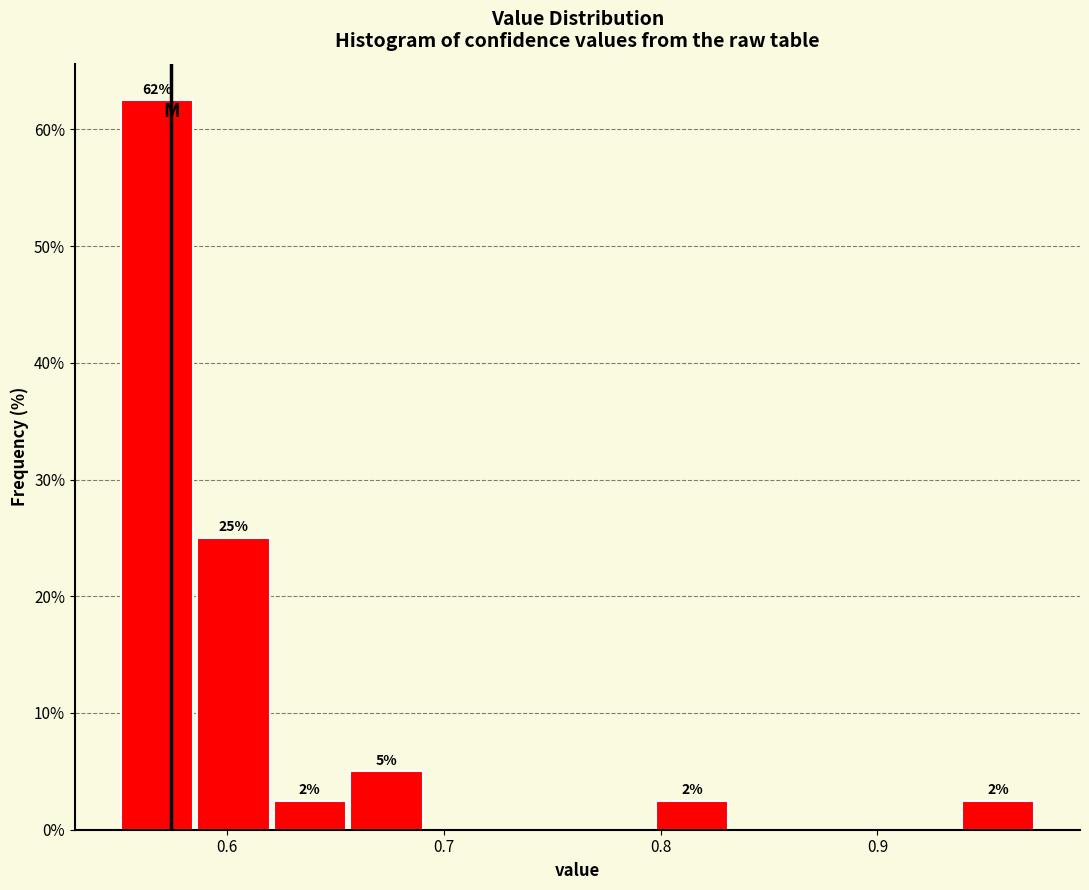

Around what value on the x-axis is the tallest bar? Give the approximate position of its centre, as read against the axis.

0.57